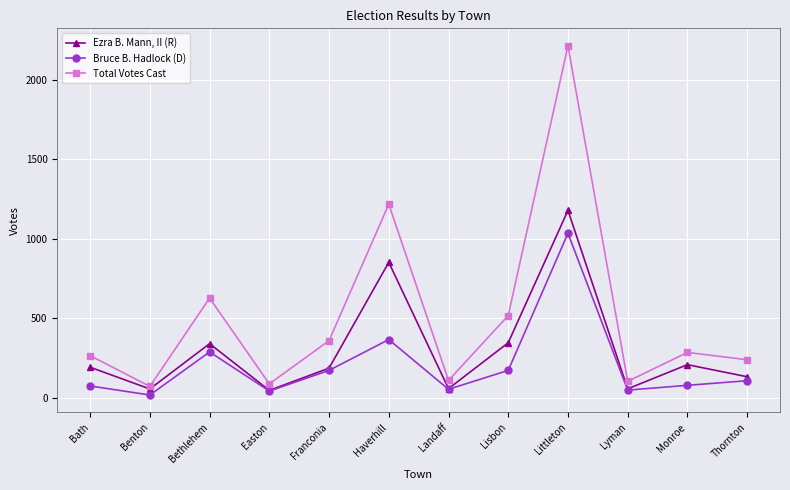

Which category has the highest value in the Ezra B. Mann, II (R) series?

Littleton